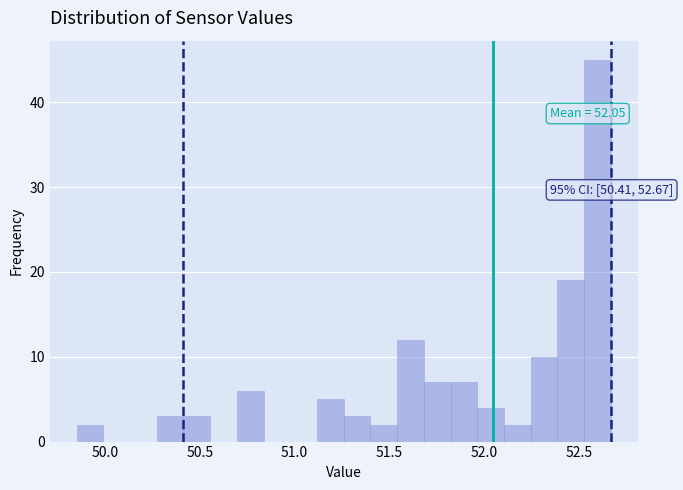

Around what value on the x-axis is the tallest bar? Give the approximate position of its centre, as read against the axis.

52.60